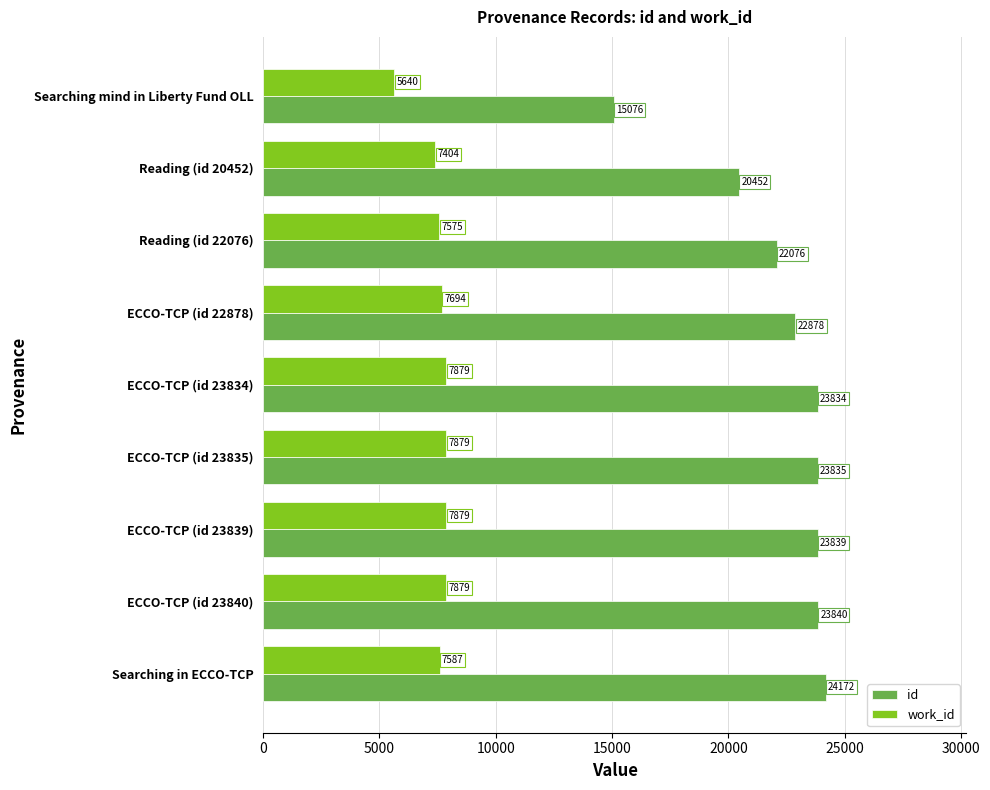

What is the spread (max minus min) of values at ECCO-TCP (id 23839)?

15960